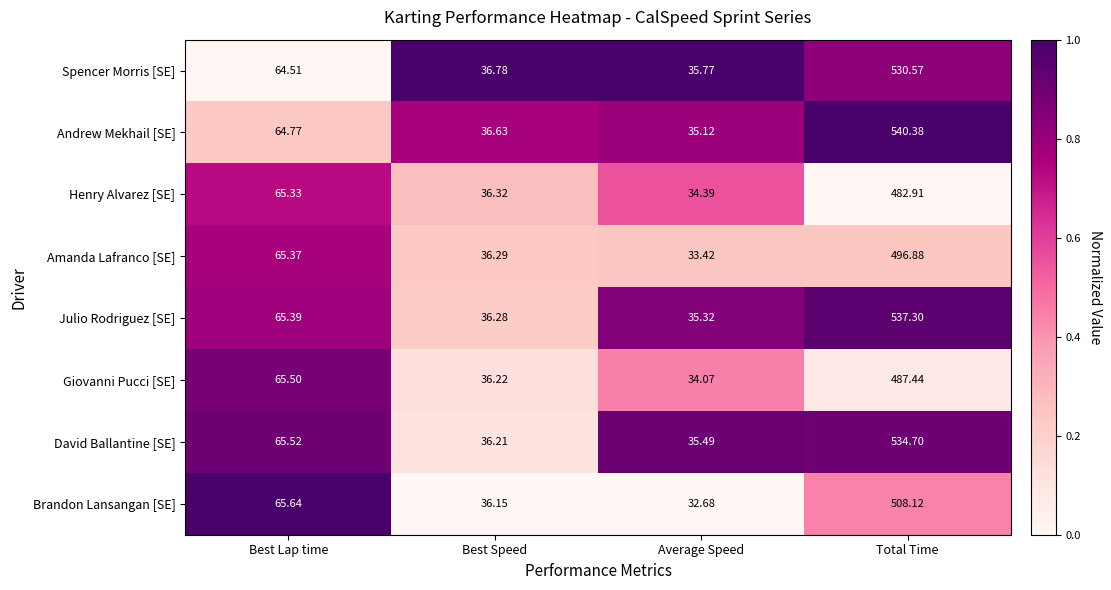

How many data points does each series have?

4